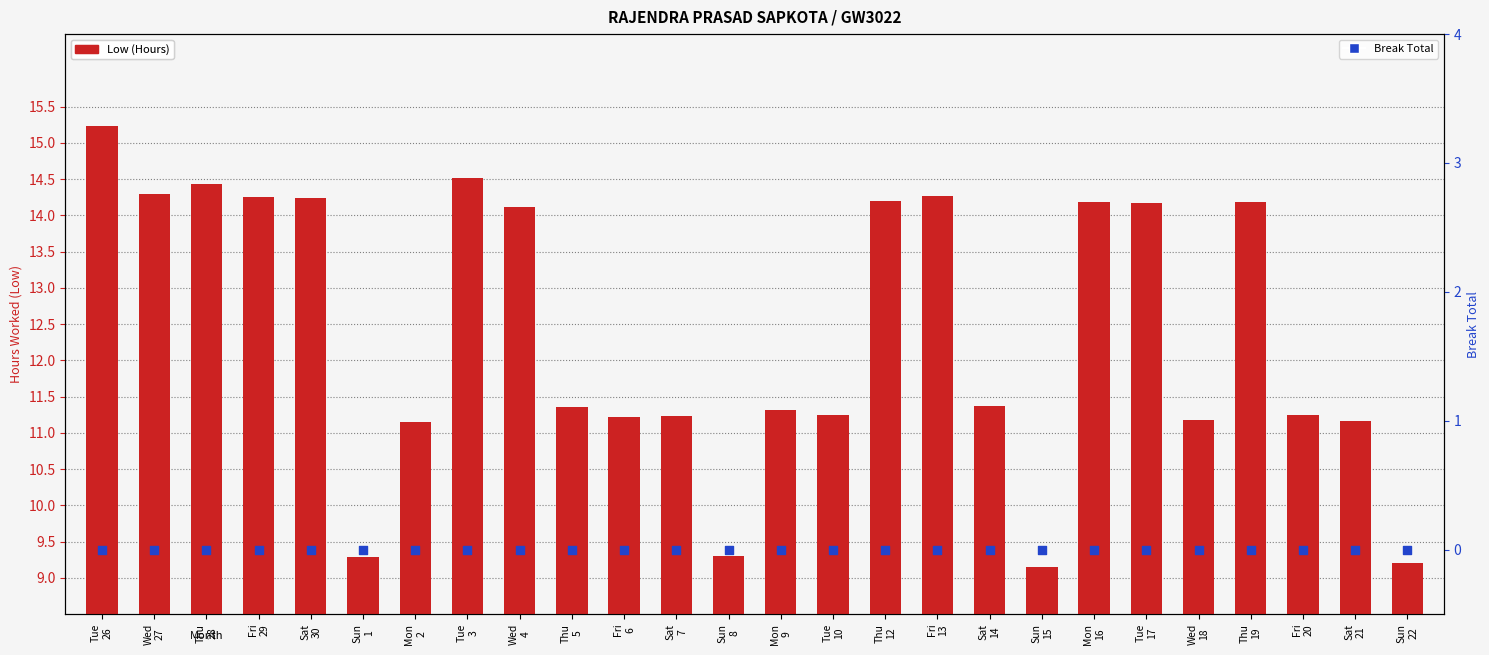

Which series reaches the maximum Y coordinate?

Low (Hours)